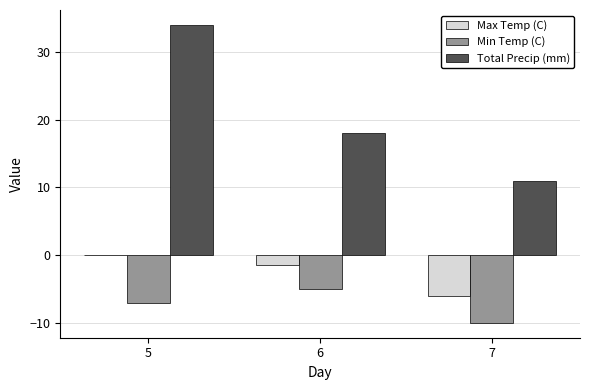

What are all the series names shown in the legend?

Max Temp (C), Min Temp (C), Total Precip (mm)